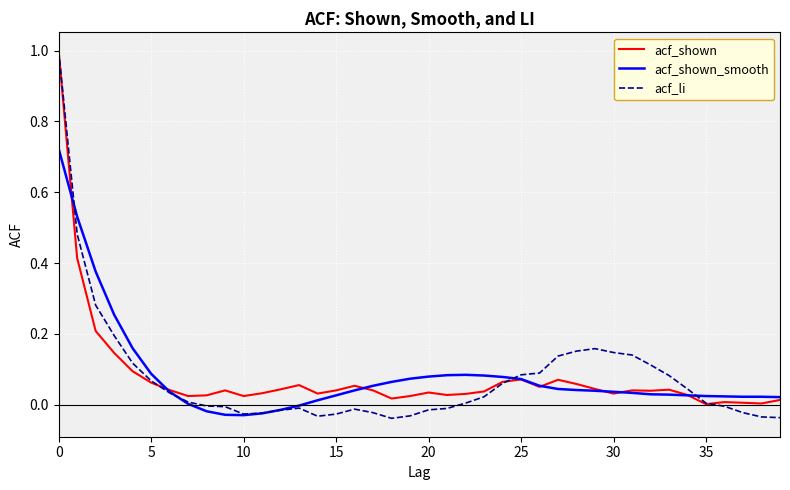

What is the maximum value shown in the chart?

1.0